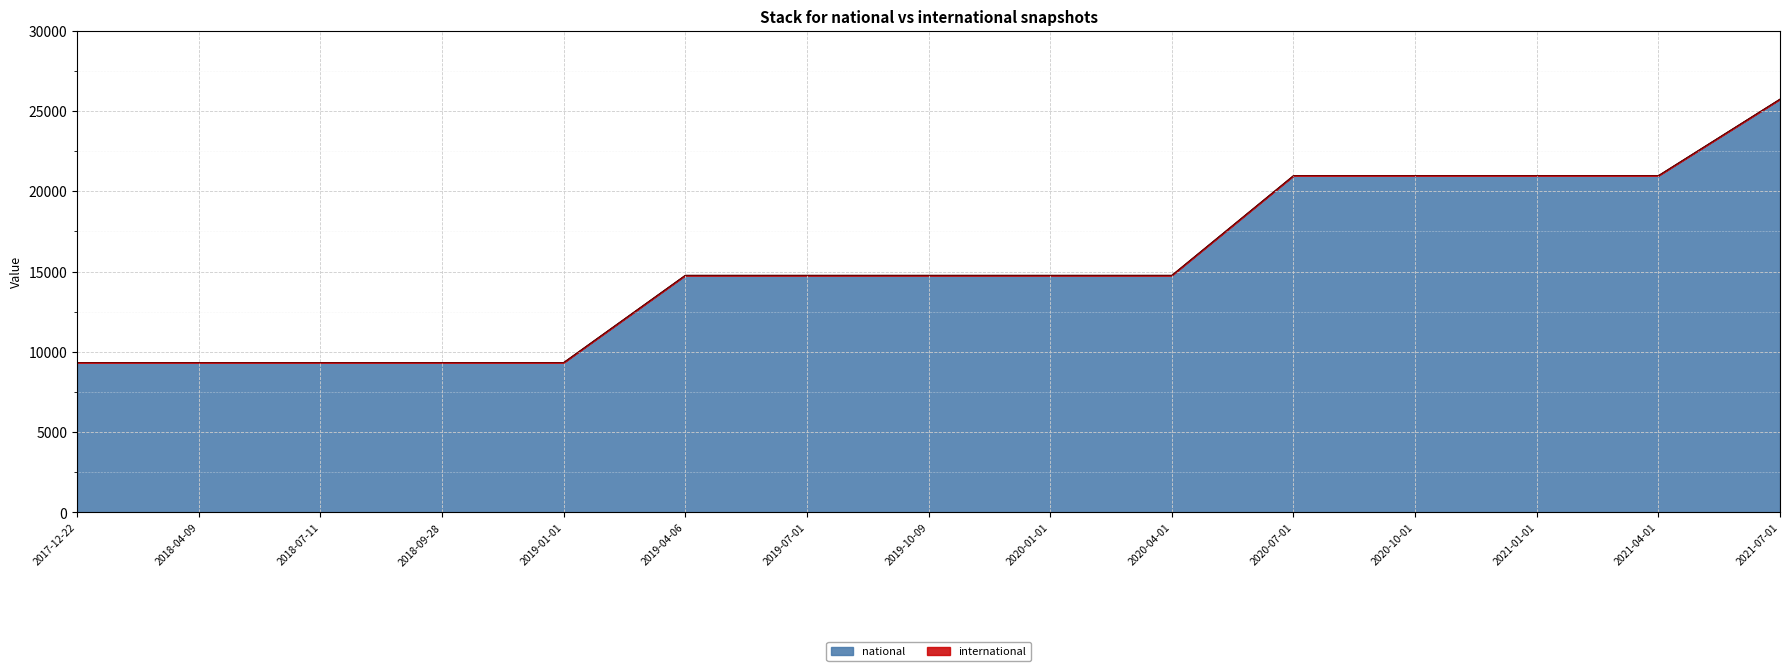

What is the value of the 4th point from the left?

9335